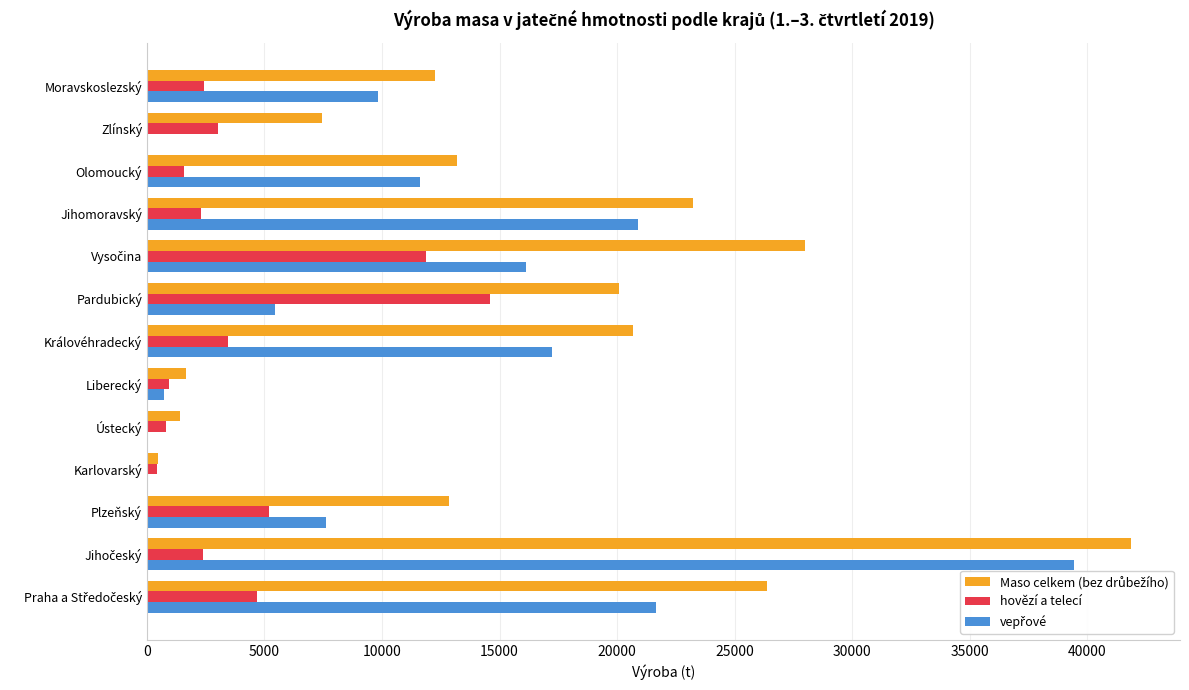

The hovězí a telecí series shows 5763.2 at Královéhradecký. True or false?

False